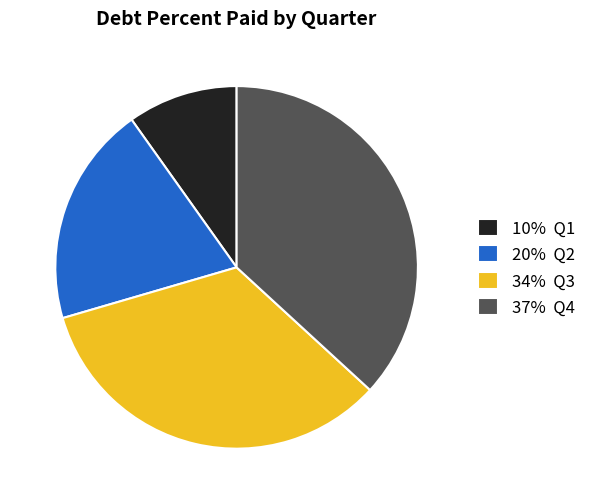

Rank the categories by value from highest to lowest.

37% Q4, 34% Q3, 20% Q2, 10% Q1